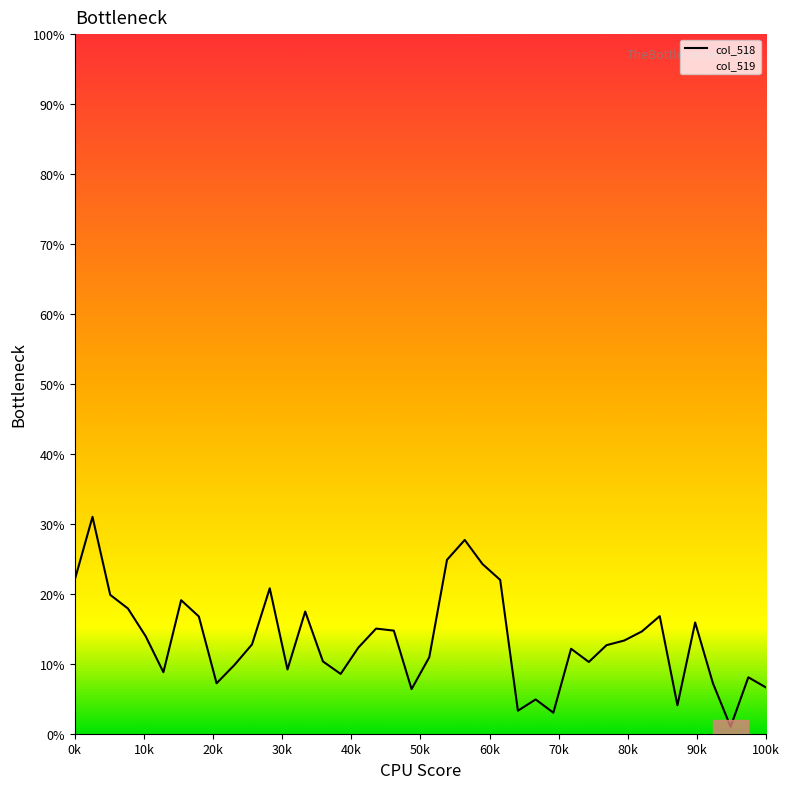

What is the difference between the second highest and minimum values?

26.7